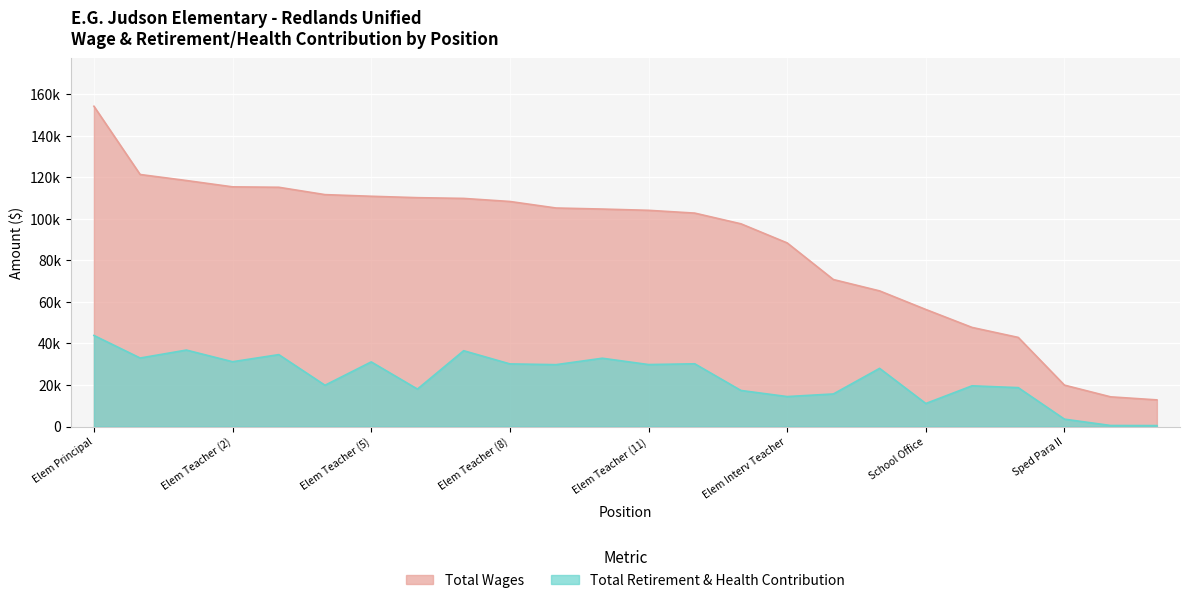

True or false: retirement_health and total_wages cross at least once.

False